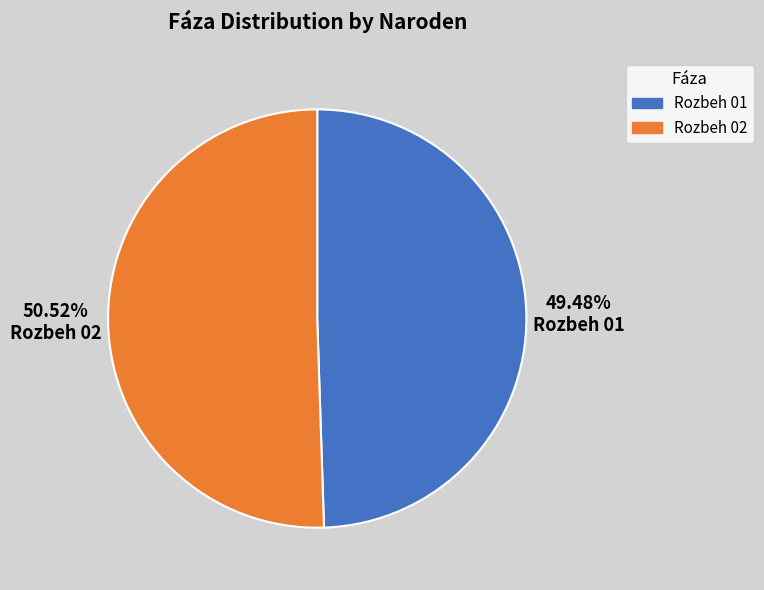

To the nearest percent, what is the difference between the Rozbeh 01 and Rozbeh 02 slice percentages?

1%